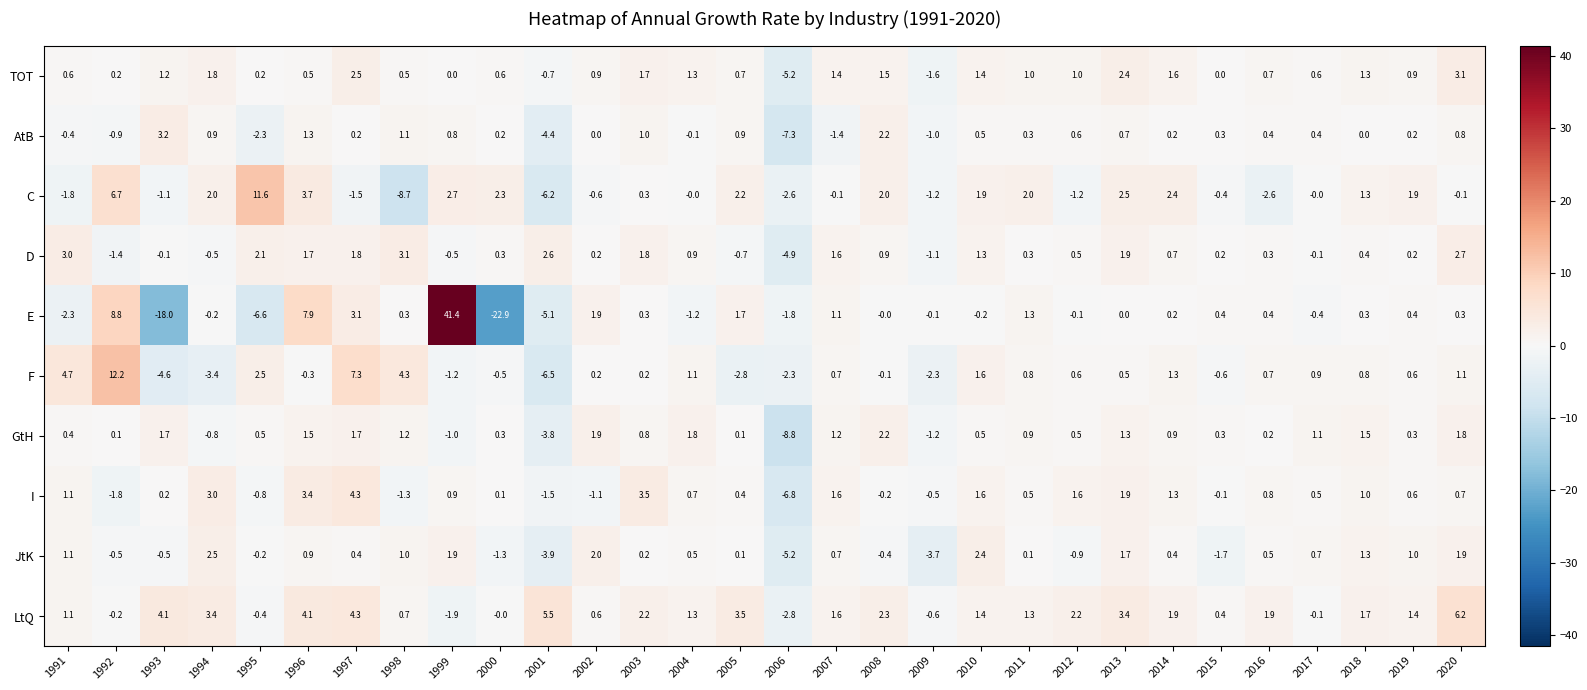

What is the average value of the C series?

0.6